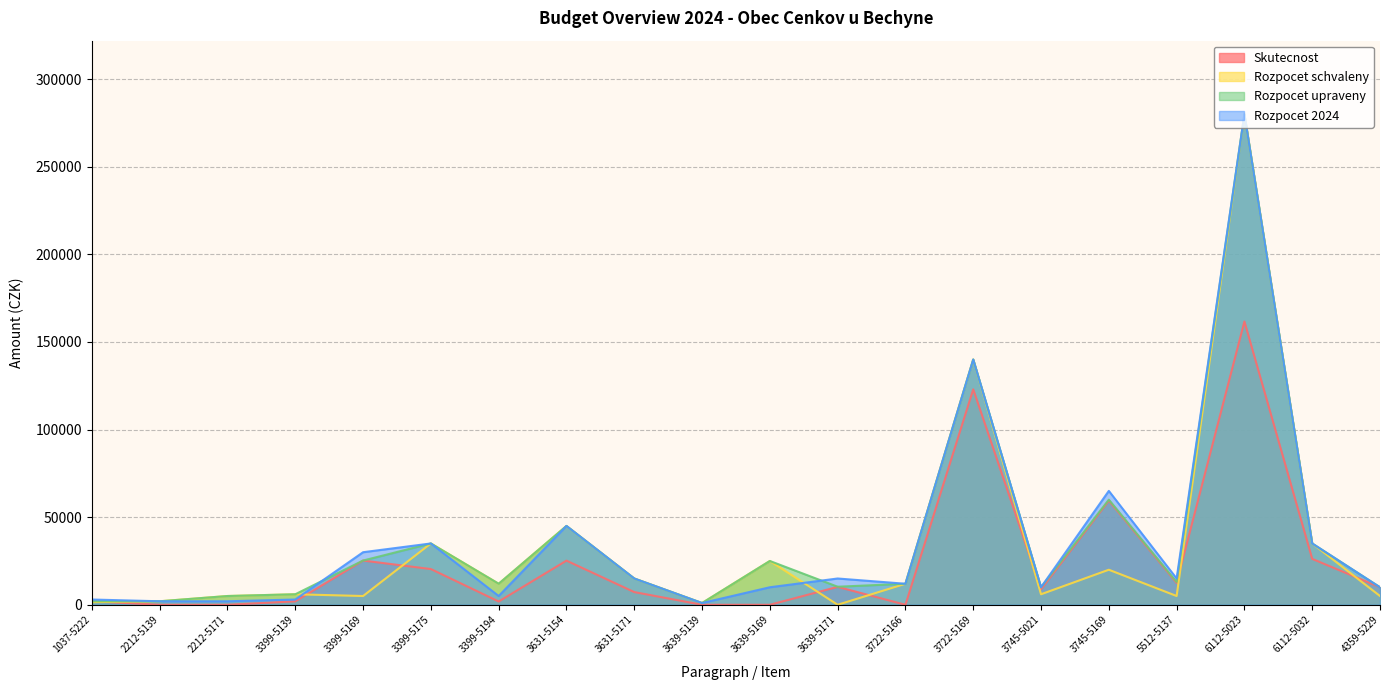

True or false: Rozpocet 2024 and Skutecnost intersect in this chart.

False